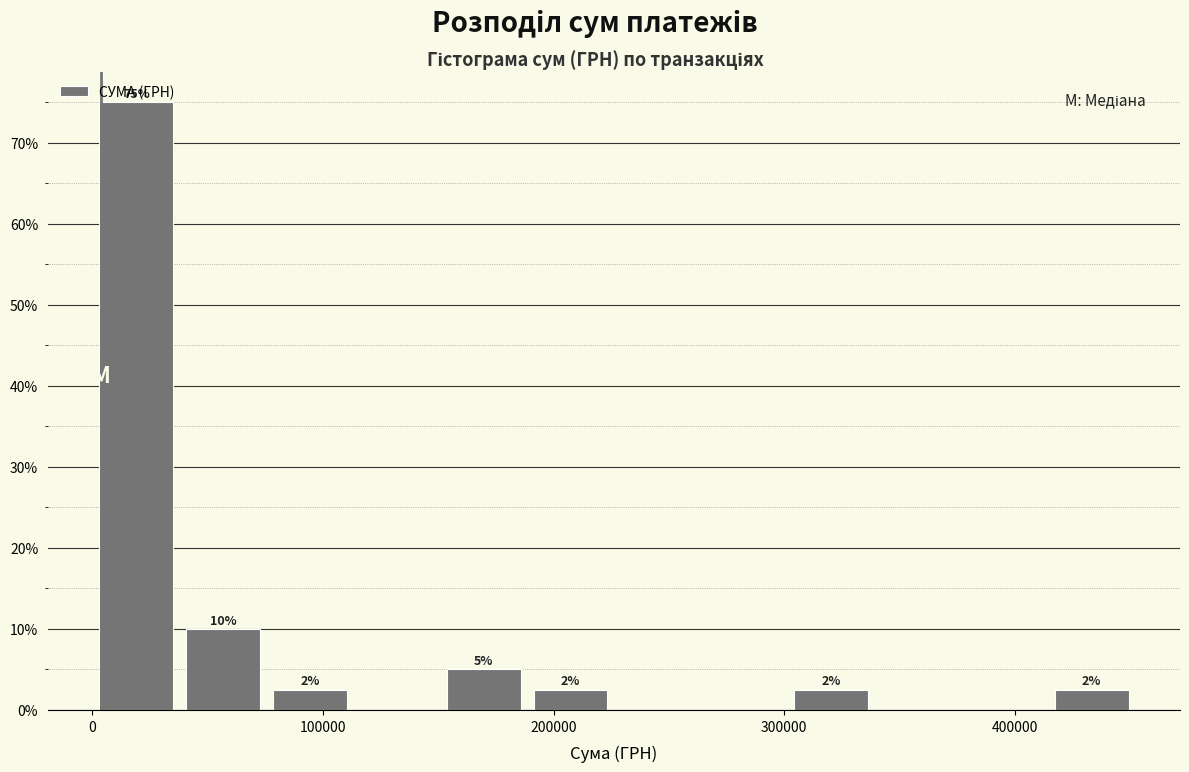

Around what value on the x-axis is the tallest bar? Give the approximate position of its centre, as read against the axis.

20000